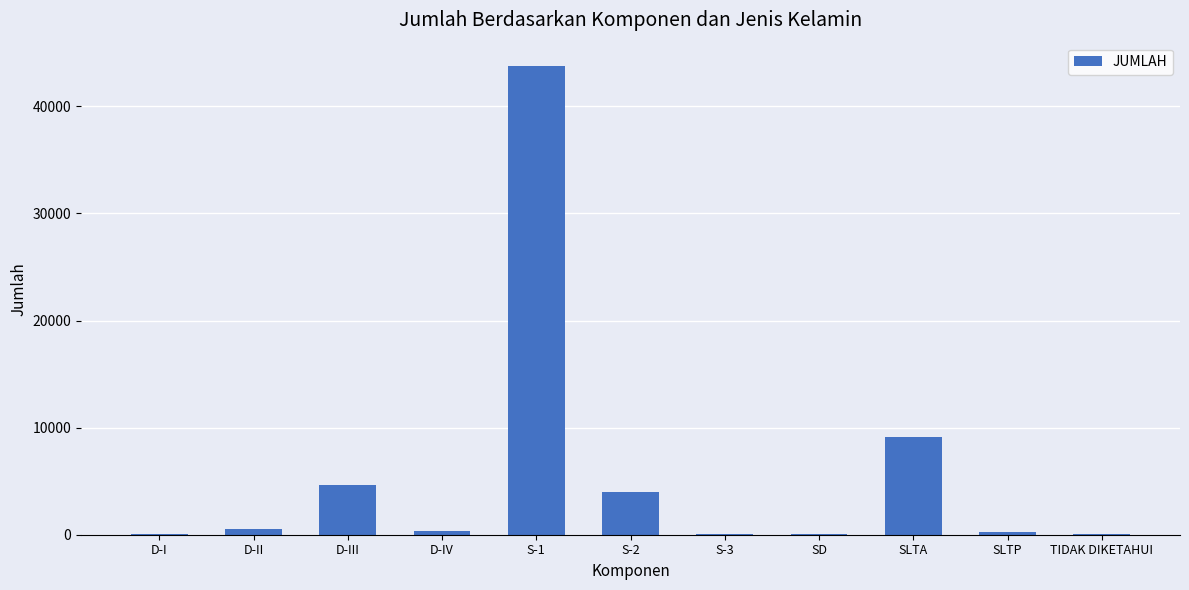

Are the bars grouped side by side (vs. stacked)?

No